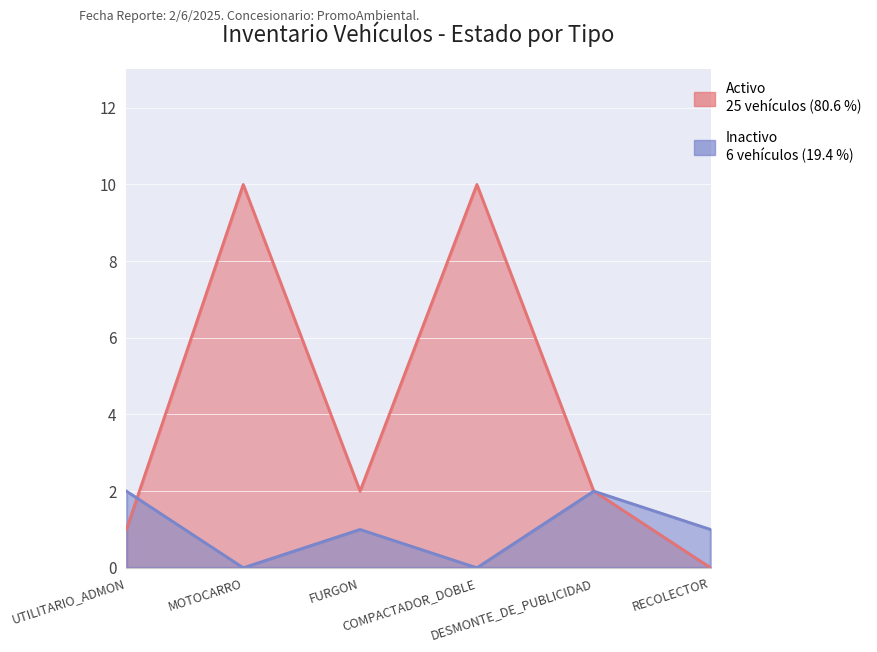

At how many categories does at least one series exceed 6?

2